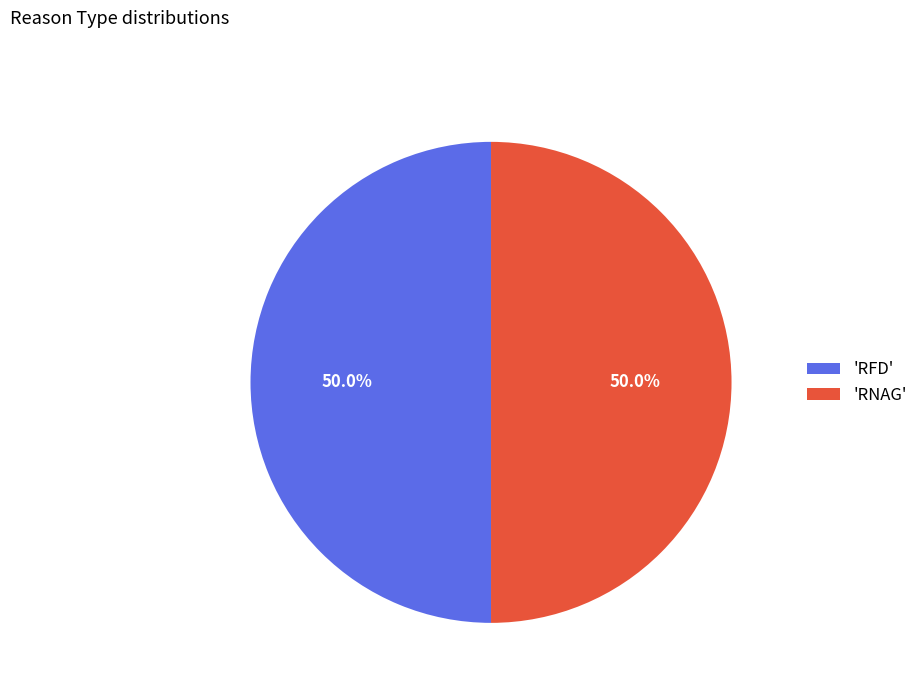

Do 'RNAG' and 'RFD' together represent more than half of the pie?

Yes